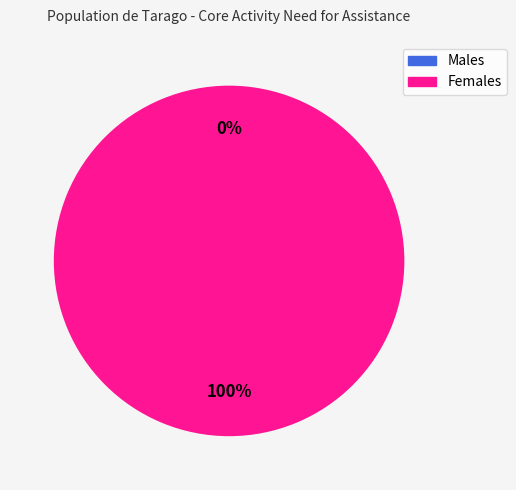

What is the smallest slice in the pie chart?

Males